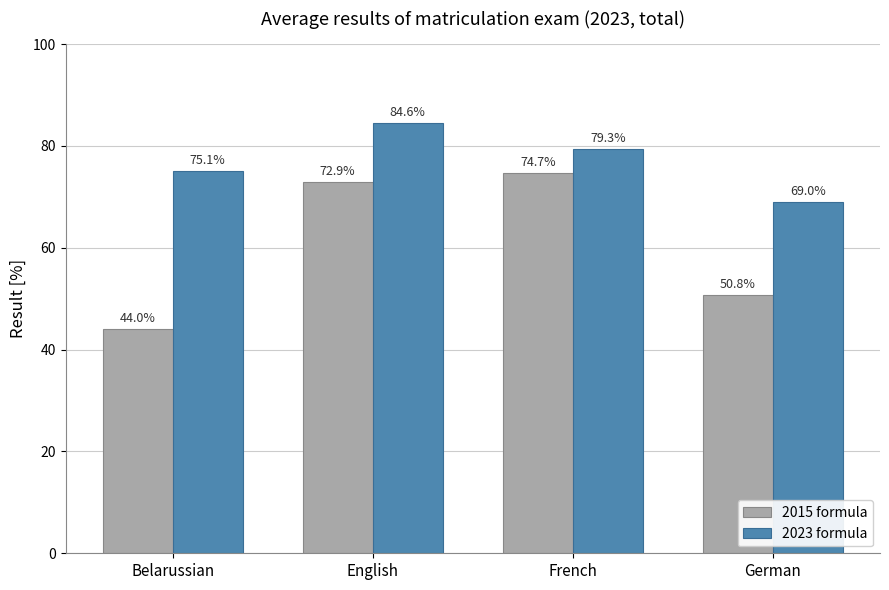

At which label does 2015 formula reach its minimum?

Belarussian